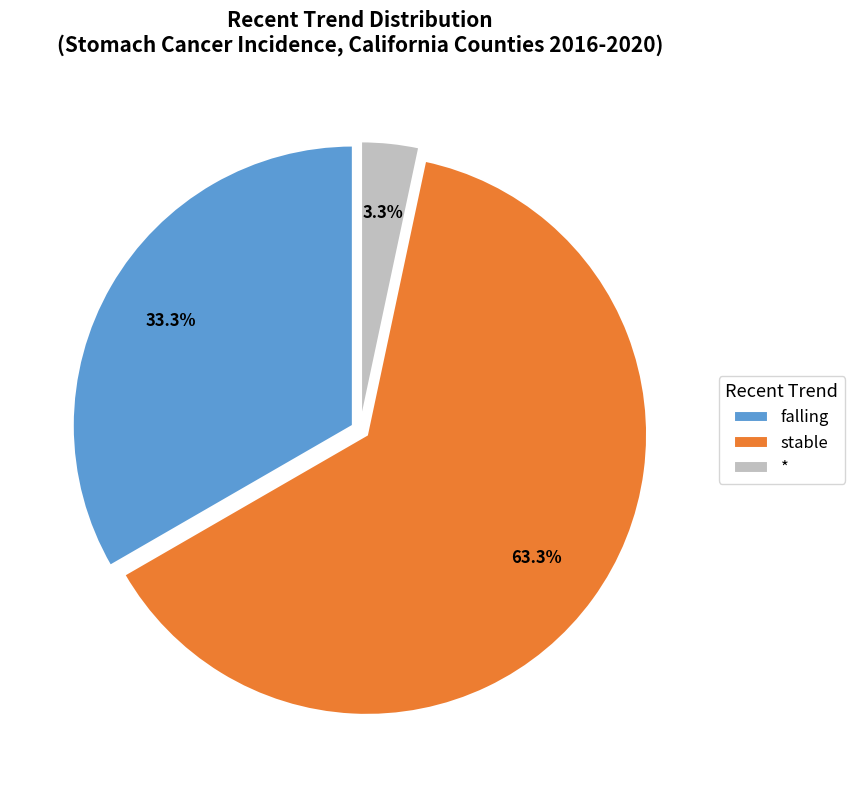

To the nearest percent, what percentage of the pie is stable?

63%